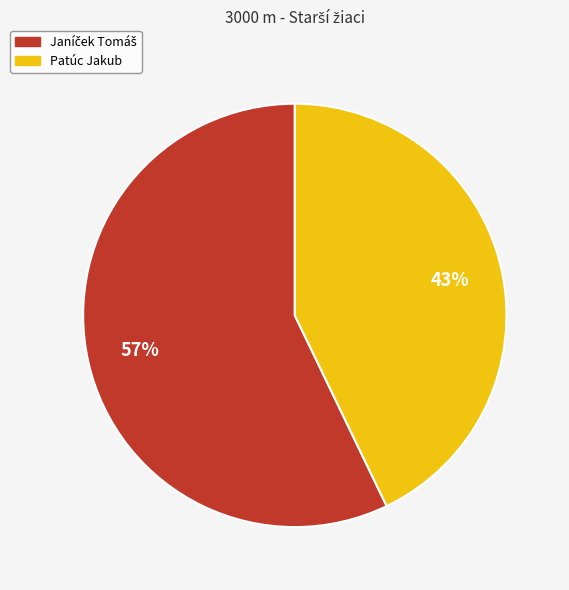

To the nearest percent, what is the difference between the largest and smallest slice percentages?

14%